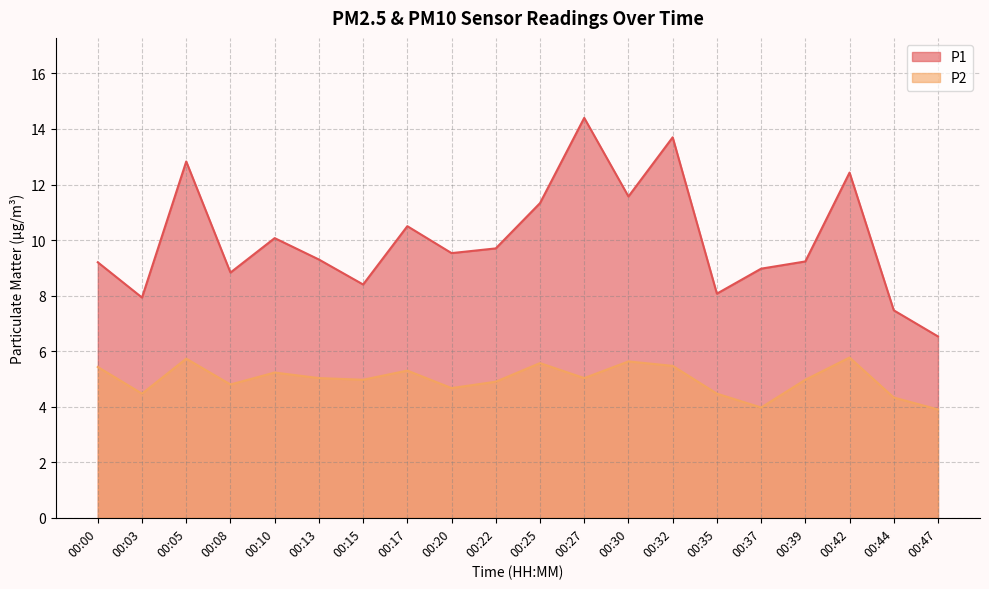

At which label does P2 reach its minimum?

00:47